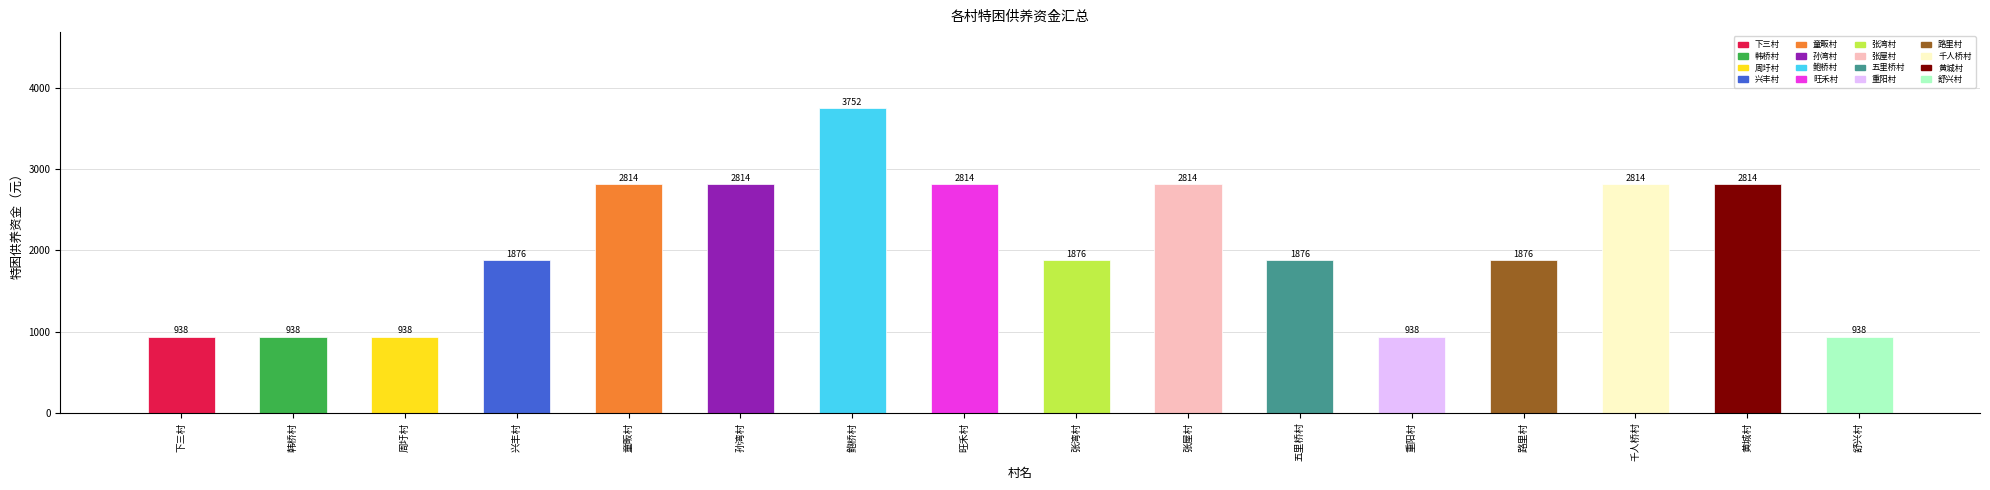

Read the value at 张屋村, to the nearest 100.

2800